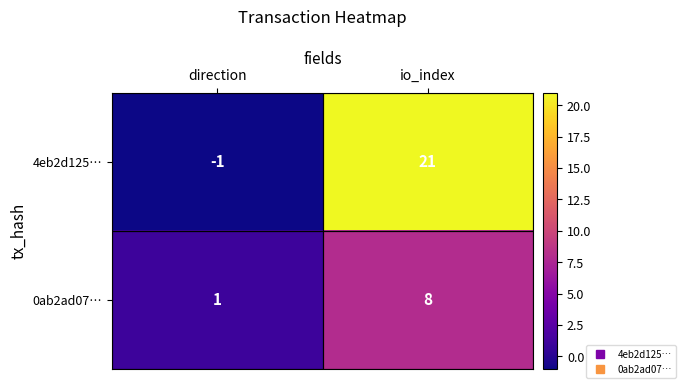

Is it true that 4eb2d125… equals 21 at io_index?

True